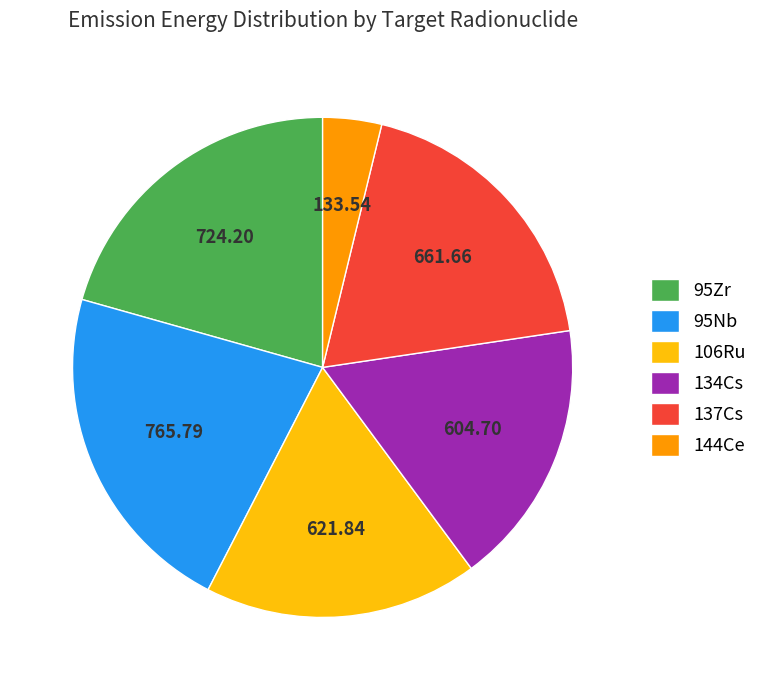

Is the sum of 137Cs and 144Ce greater than half?

No